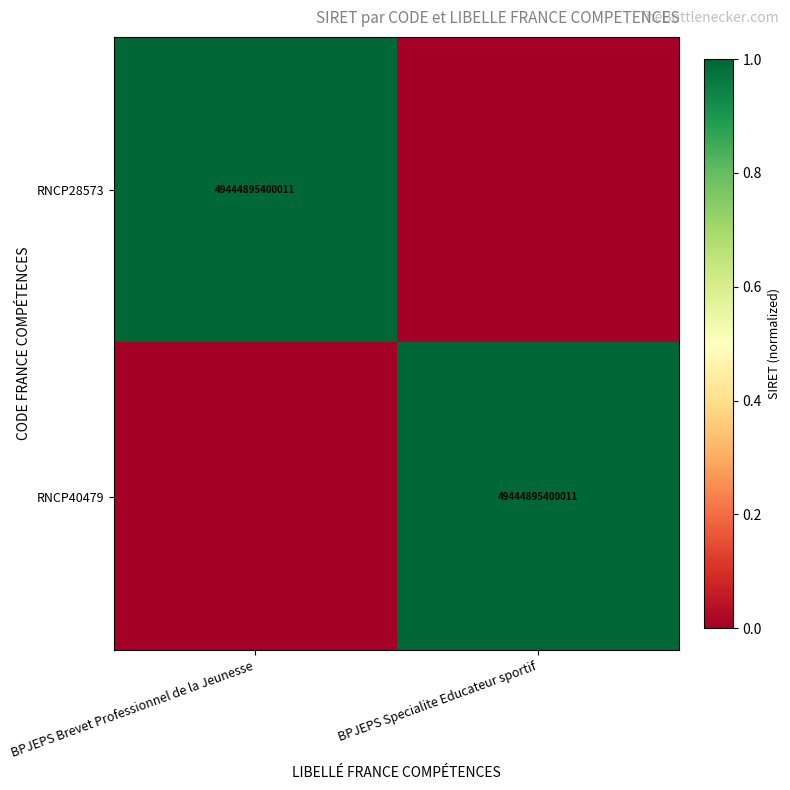

At how many categories does at least one series exceed 0?

2